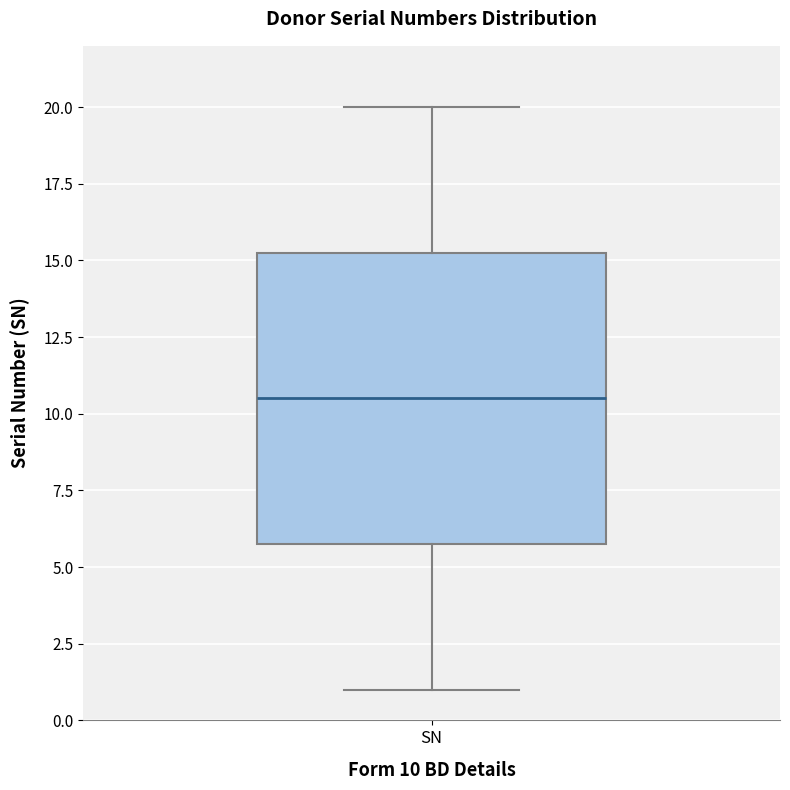

Transcribe this box plot: give where the median line is, the range the box spans, and where the two whiskers end, as read against the y-axis. The values are not printed on the chart, so give them approximately, as read against the axis.

median 10.5, box 6.0 to 15.5, whiskers 1.0 to 20.0